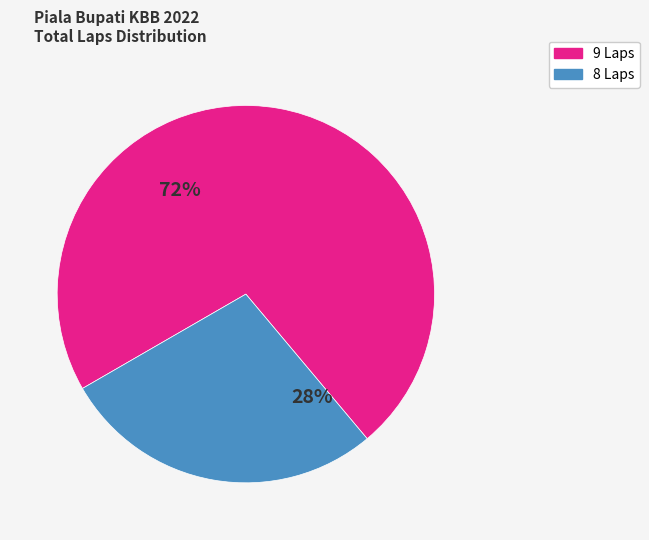

Count the number of slices in the pie.

2